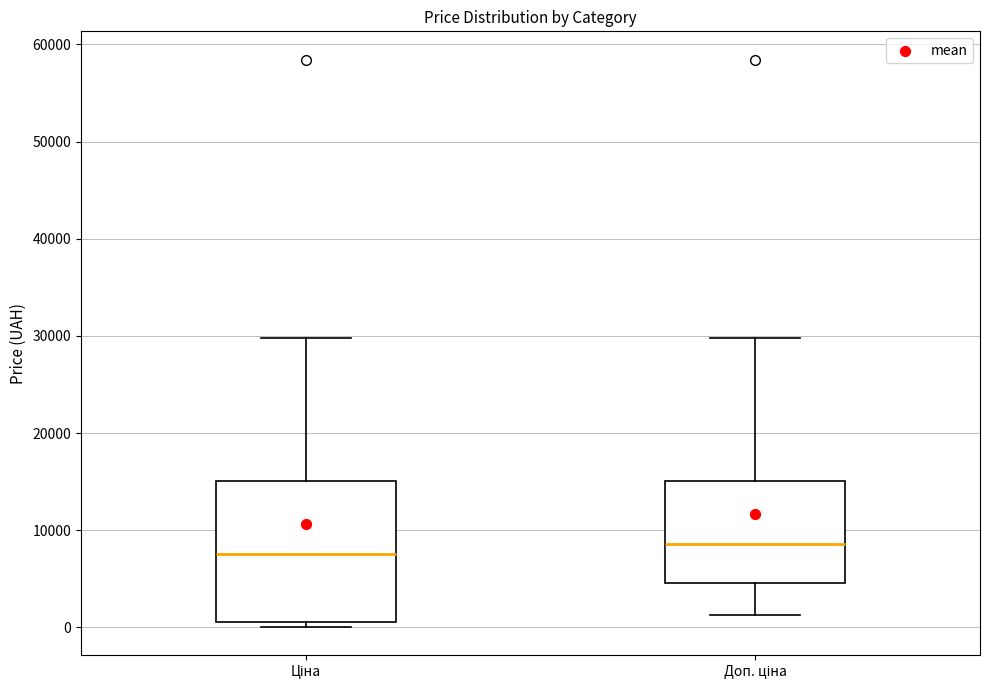

Reading left to right, transcribe this box plot: for each box, give where its median line is, the range the box spans, and where its two whiskers end, as read against the y-axis. The values are not printed on the chart, so give them approximately, as read against the axis.

Ціна: median 8000, box 1000 to 15000, whiskers 0 to 30000
Доп. ціна: median 9000, box 5000 to 15000, whiskers 1000 to 30000